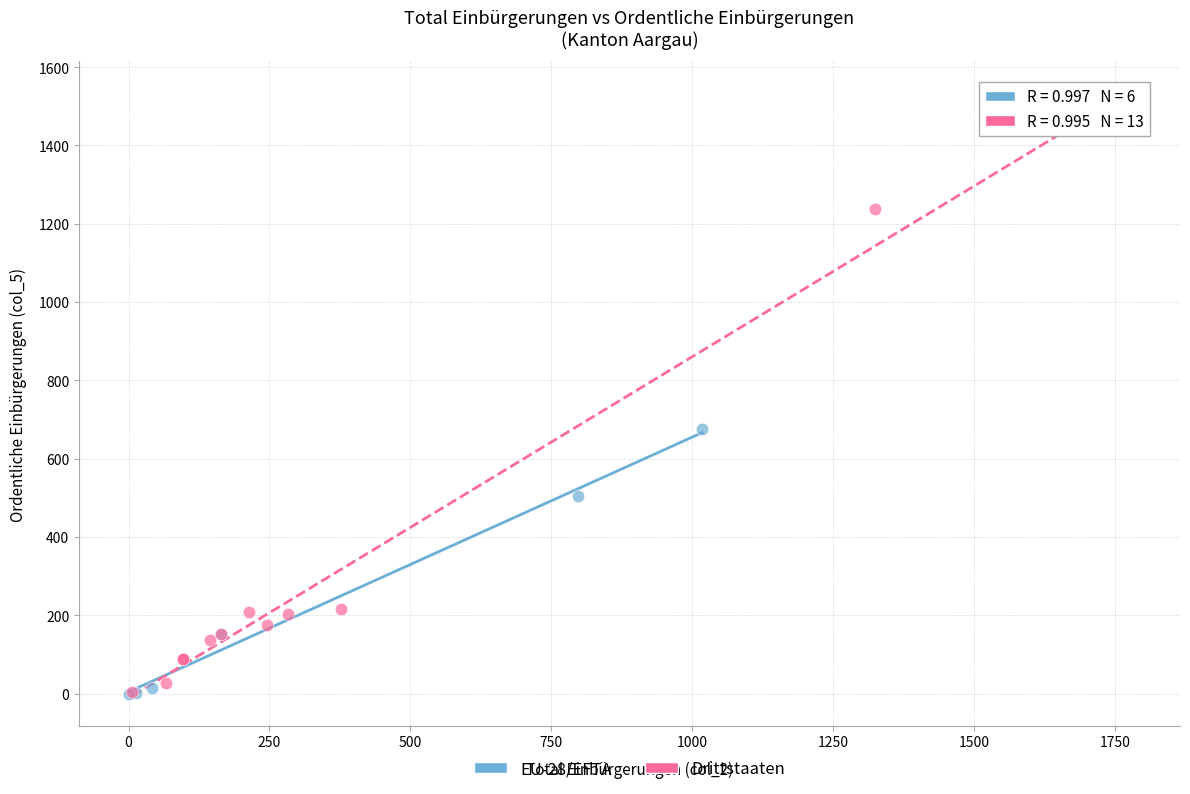

Which series reaches the maximum Y coordinate?

Drittstaaten